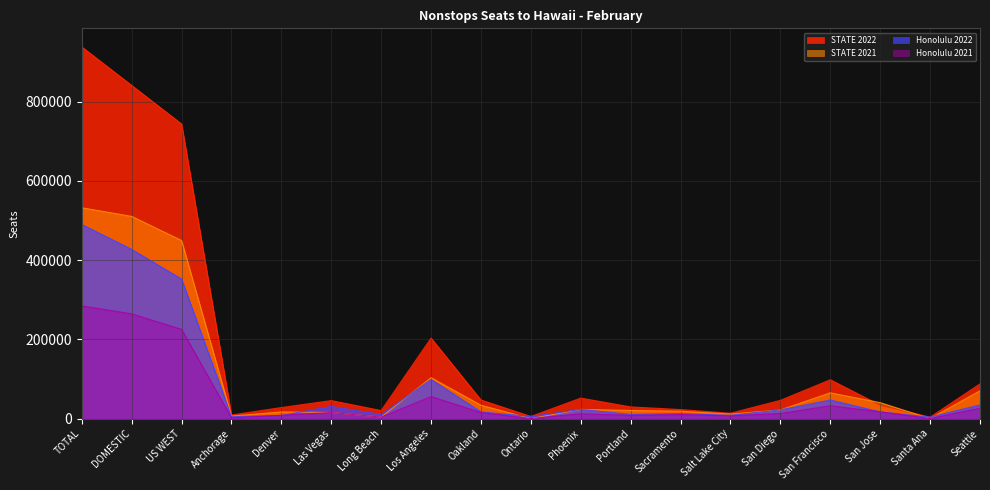

Reading right to left, list all the values displayed in this chart.

Honolulu 2022: Seattle=34549	Santa Ana=3528	San Jose=16809	San Francisco=46869	San Diego=22036	Salt Lake City=8204	Sacramento=12684	Portland=10435	Phoenix=23072	Ontario=5292	Oakland=16828	Los Angeles=98692	Long Beach=10192	Las Vegas=30650	Denver=7728	Anchorage=4642	US WEST=352210	DOMESTIC=427164	TOTAL=489945
Honolulu 2021: Seattle=26154	Santa Ana=0	San Jose=17000	San Francisco=32345	San Diego=12825	Salt Lake City=6664	Sacramento=10192	Portland=7995	Phoenix=12156	Ontario=0	Oakland=15092	Los Angeles=55508	Long Beach=3780	Las Vegas=15290	Denver=8268	Anchorage=1908	US WEST=225177	DOMESTIC=264395	TOTAL=284374
STATE 2022: Seattle=87510	Santa Ana=3528	San Jose=33826	San Francisco=97965	San Diego=45971	Salt Lake City=13478	Sacramento=22687	Portland=29407	Phoenix=51653	Ontario=5292	Oakland=46837	Los Angeles=203132	Long Beach=20195	Las Vegas=45378	Denver=27793	Anchorage=9049	US WEST=743701	DOMESTIC=841137	TOTAL=938360
STATE 2021: Seattle=70126	Santa Ana=0	San Jose=40211	San Francisco=64952	San Diego=21762	Salt Lake City=11424	Sacramento=18536	Portland=20466	Phoenix=23132	Ontario=0	Oakland=33600	Los Angeles=103175	Long Beach=3780	Las Vegas=15290	Denver=16731	Anchorage=6360	US WEST=449545	DOMESTIC=510439	TOTAL=532220